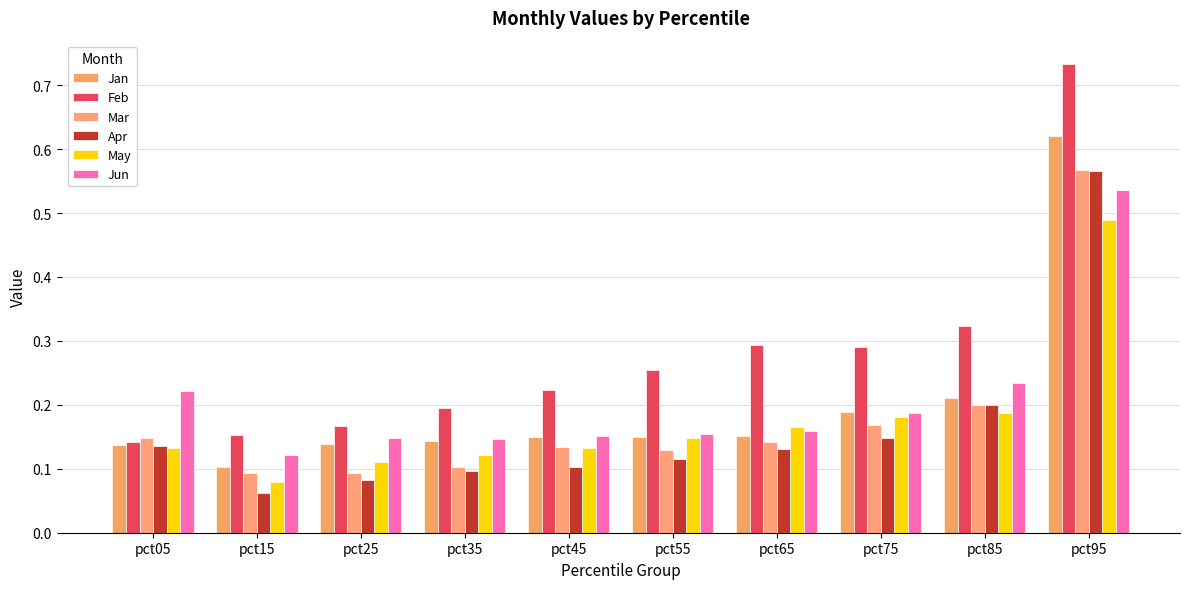

What is the sum of the Mar values at pct05 and pct15?

0.2